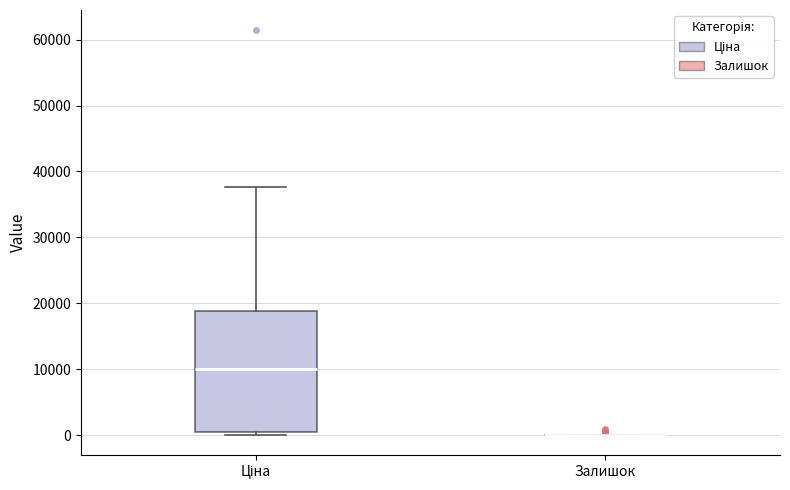

Reading left to right, transcribe this box plot: for each box, give where its median line is, the range the box spans, and where its two whiskers end, as read against the y-axis. The values are not printed on the chart, so give them approximately, as read against the axis.

Ціна: median 10000, box 0 to 19000, whiskers 0 (just below the box's lower edge) to 38000
Залишок: box collapsed to a line at 0, whiskers 0 to 0